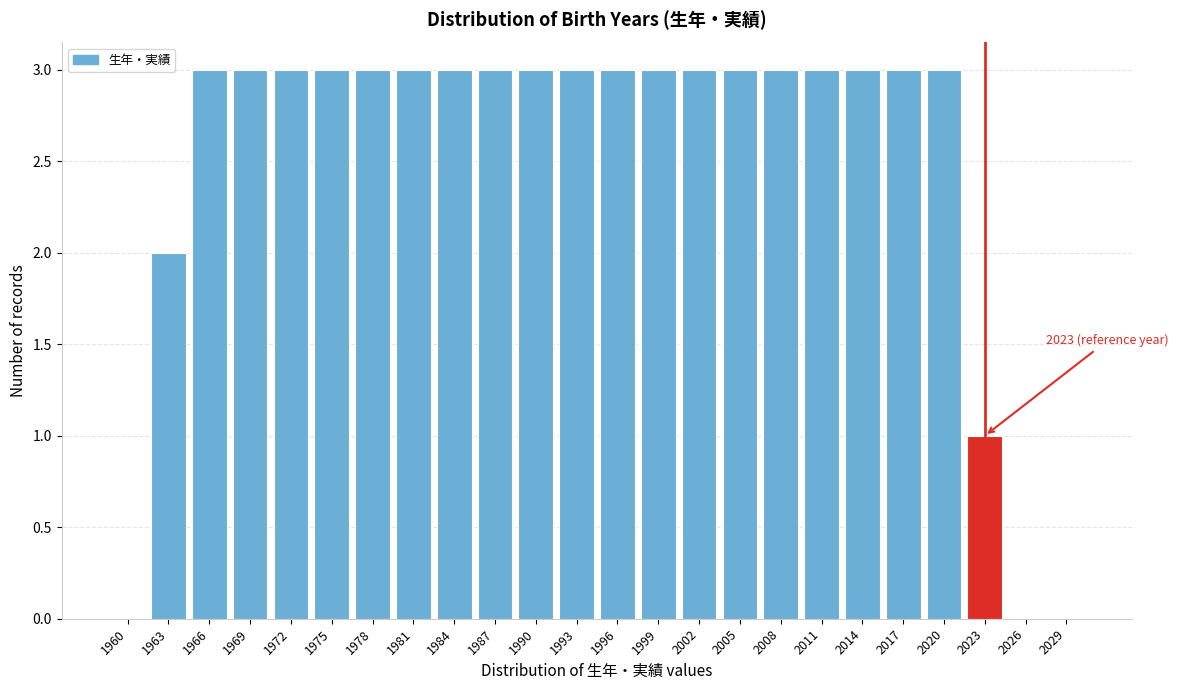

Reading left to right, extract all data points from this chart.

1960=0	1963=2	1966=3	1969=3	1972=3	1975=3	1978=3	1981=3	1984=3	1987=3	1990=3	1993=3	1996=3	1999=3	2002=3	2005=3	2008=3	2011=3	2014=3	2017=3	2020=3	2023=1	2026=0	2029=0